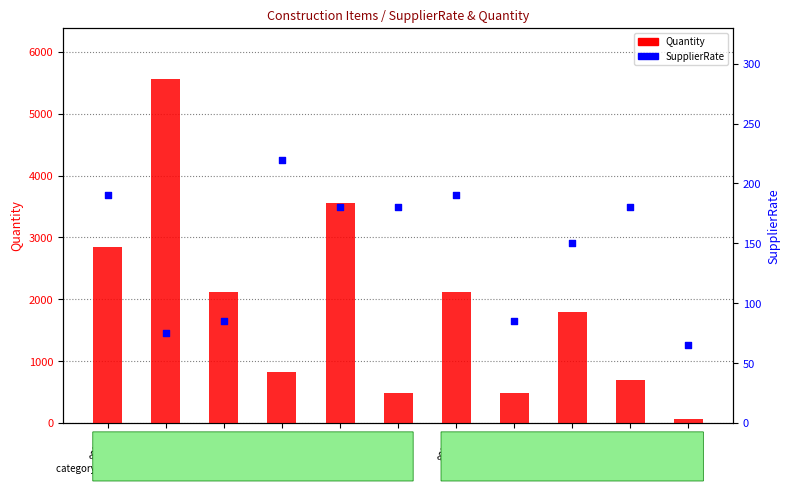

At how many categories does at least one series exceed 3345?

2